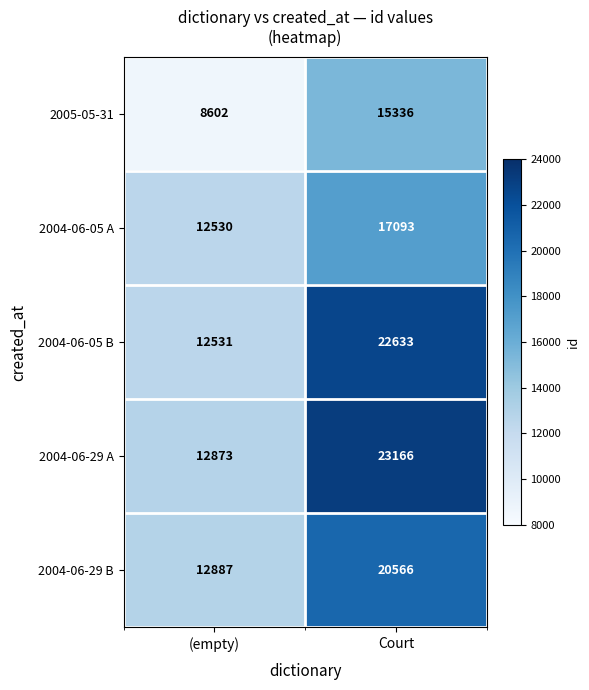

Rank the series by their maximum value, from lowest to highest.

2005-05-31, 2004-06-05 A, 2004-06-29 B, 2004-06-05 B, 2004-06-29 A